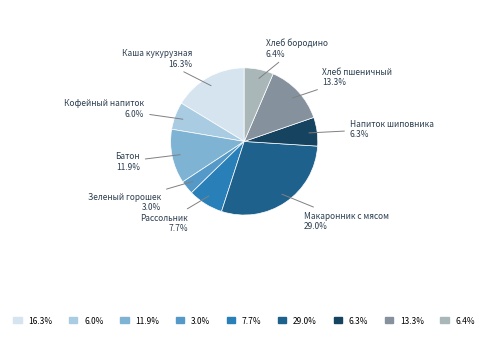

Count the number of slices in the pie.

9